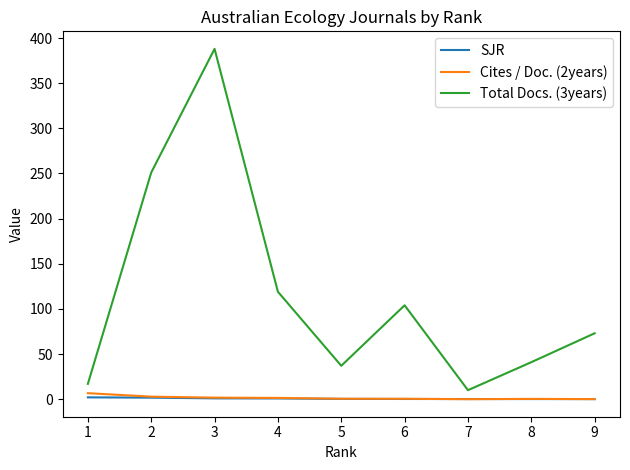

What value does the SJR series have at 7?

0.2